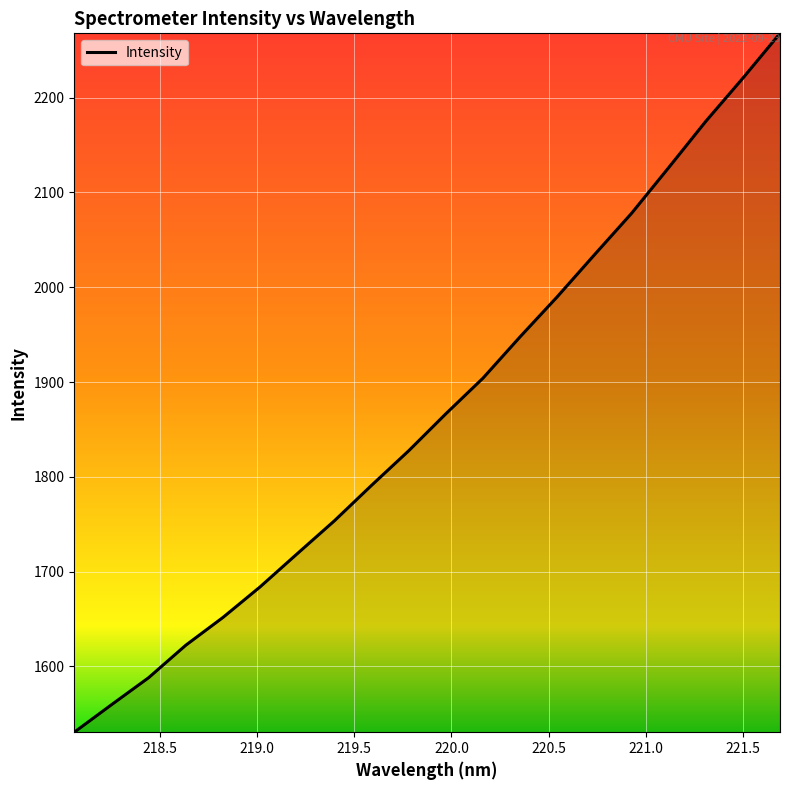

What is the greatest value displayed?

2267.9